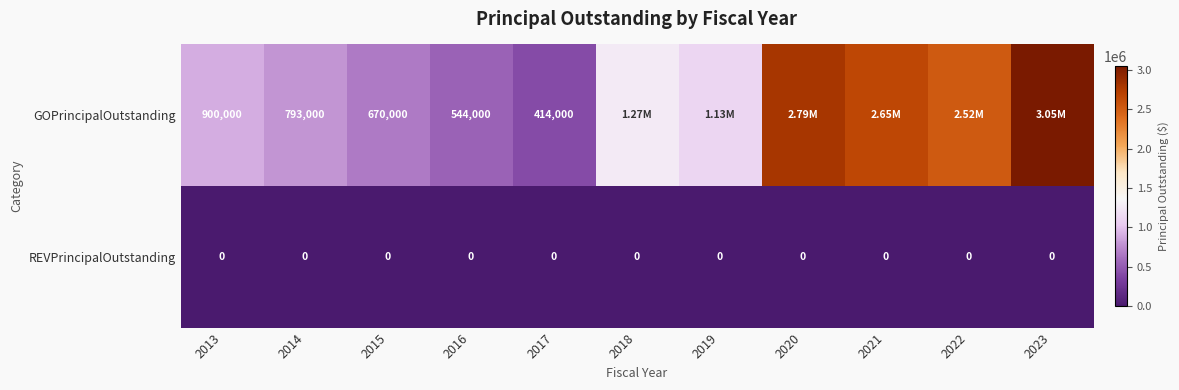

Rank the series by their maximum value, from highest to lowest.

GOPrincipalOutstanding, REVPrincipalOutstanding